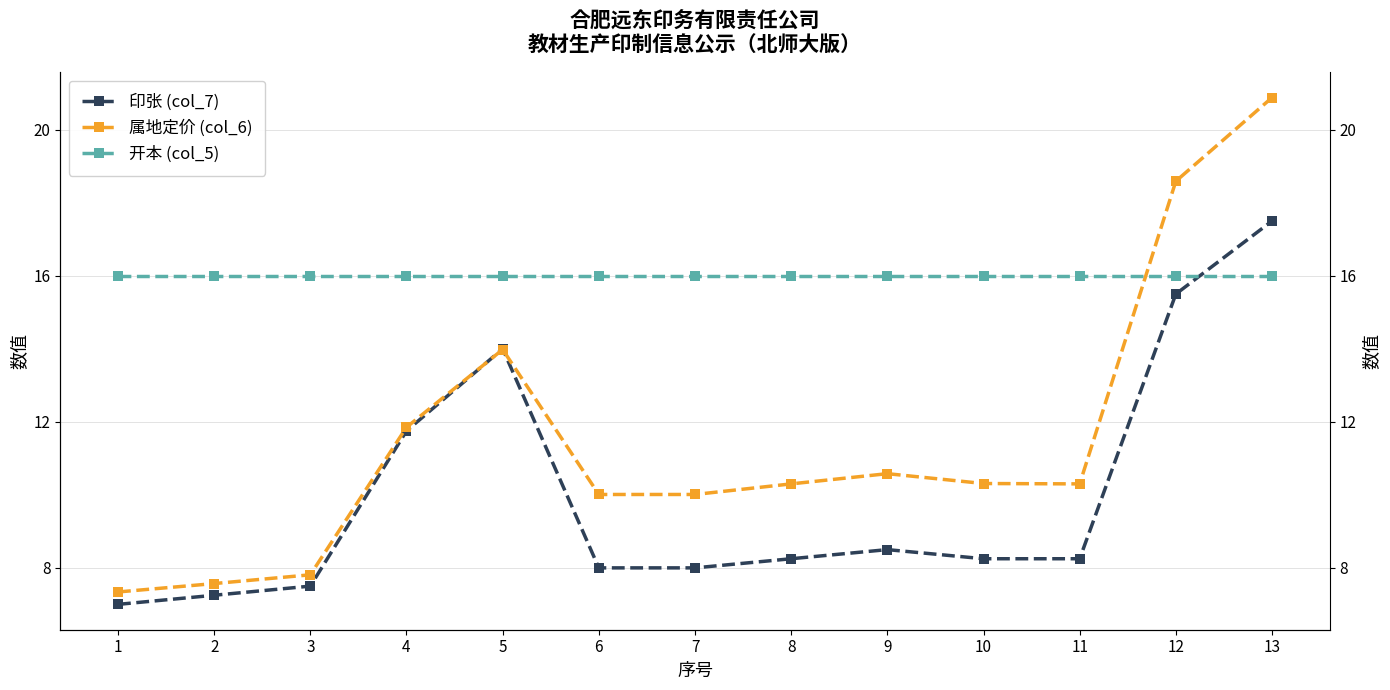

Rank the series by their maximum value, from highest to lowest.

属地定价 (col_6), 印张 (col_7), 开本 (col_5)